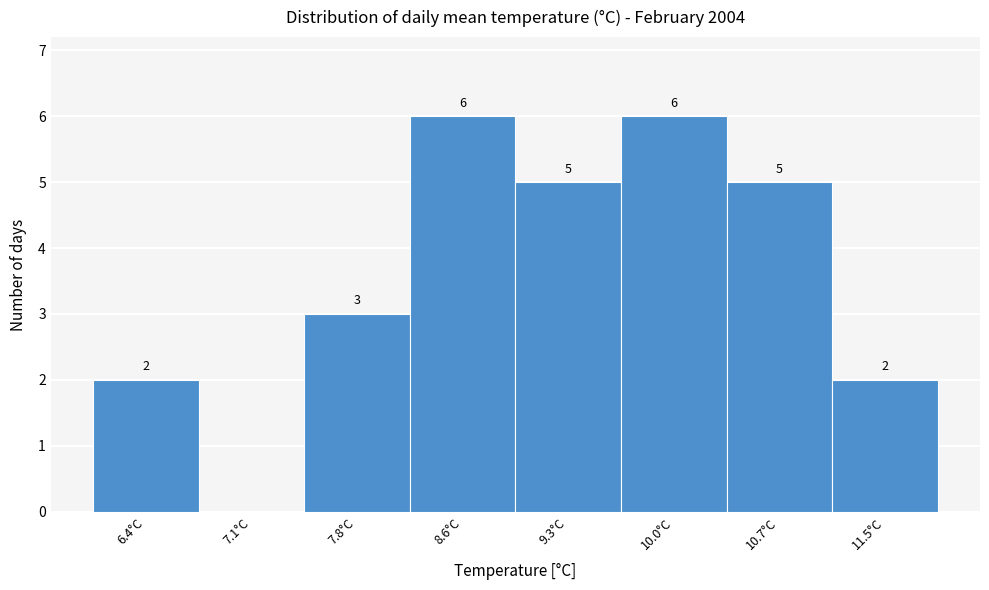

Reading left to right, transcribe all the data shown in this chart.

6.4°C=2	7.1°C=0	7.8°C=3	8.6°C=6	9.3°C=5	10.0°C=6	10.7°C=5	11.5°C=2